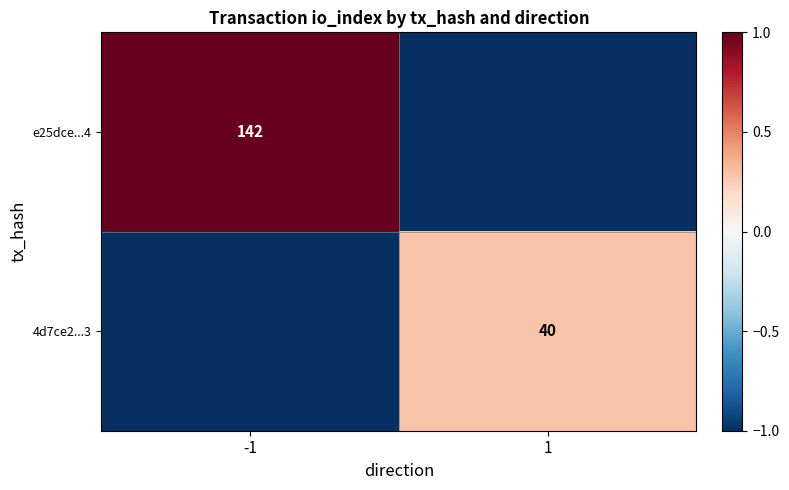

True or false: e25dce...4 has a value of 68 at -1.

False